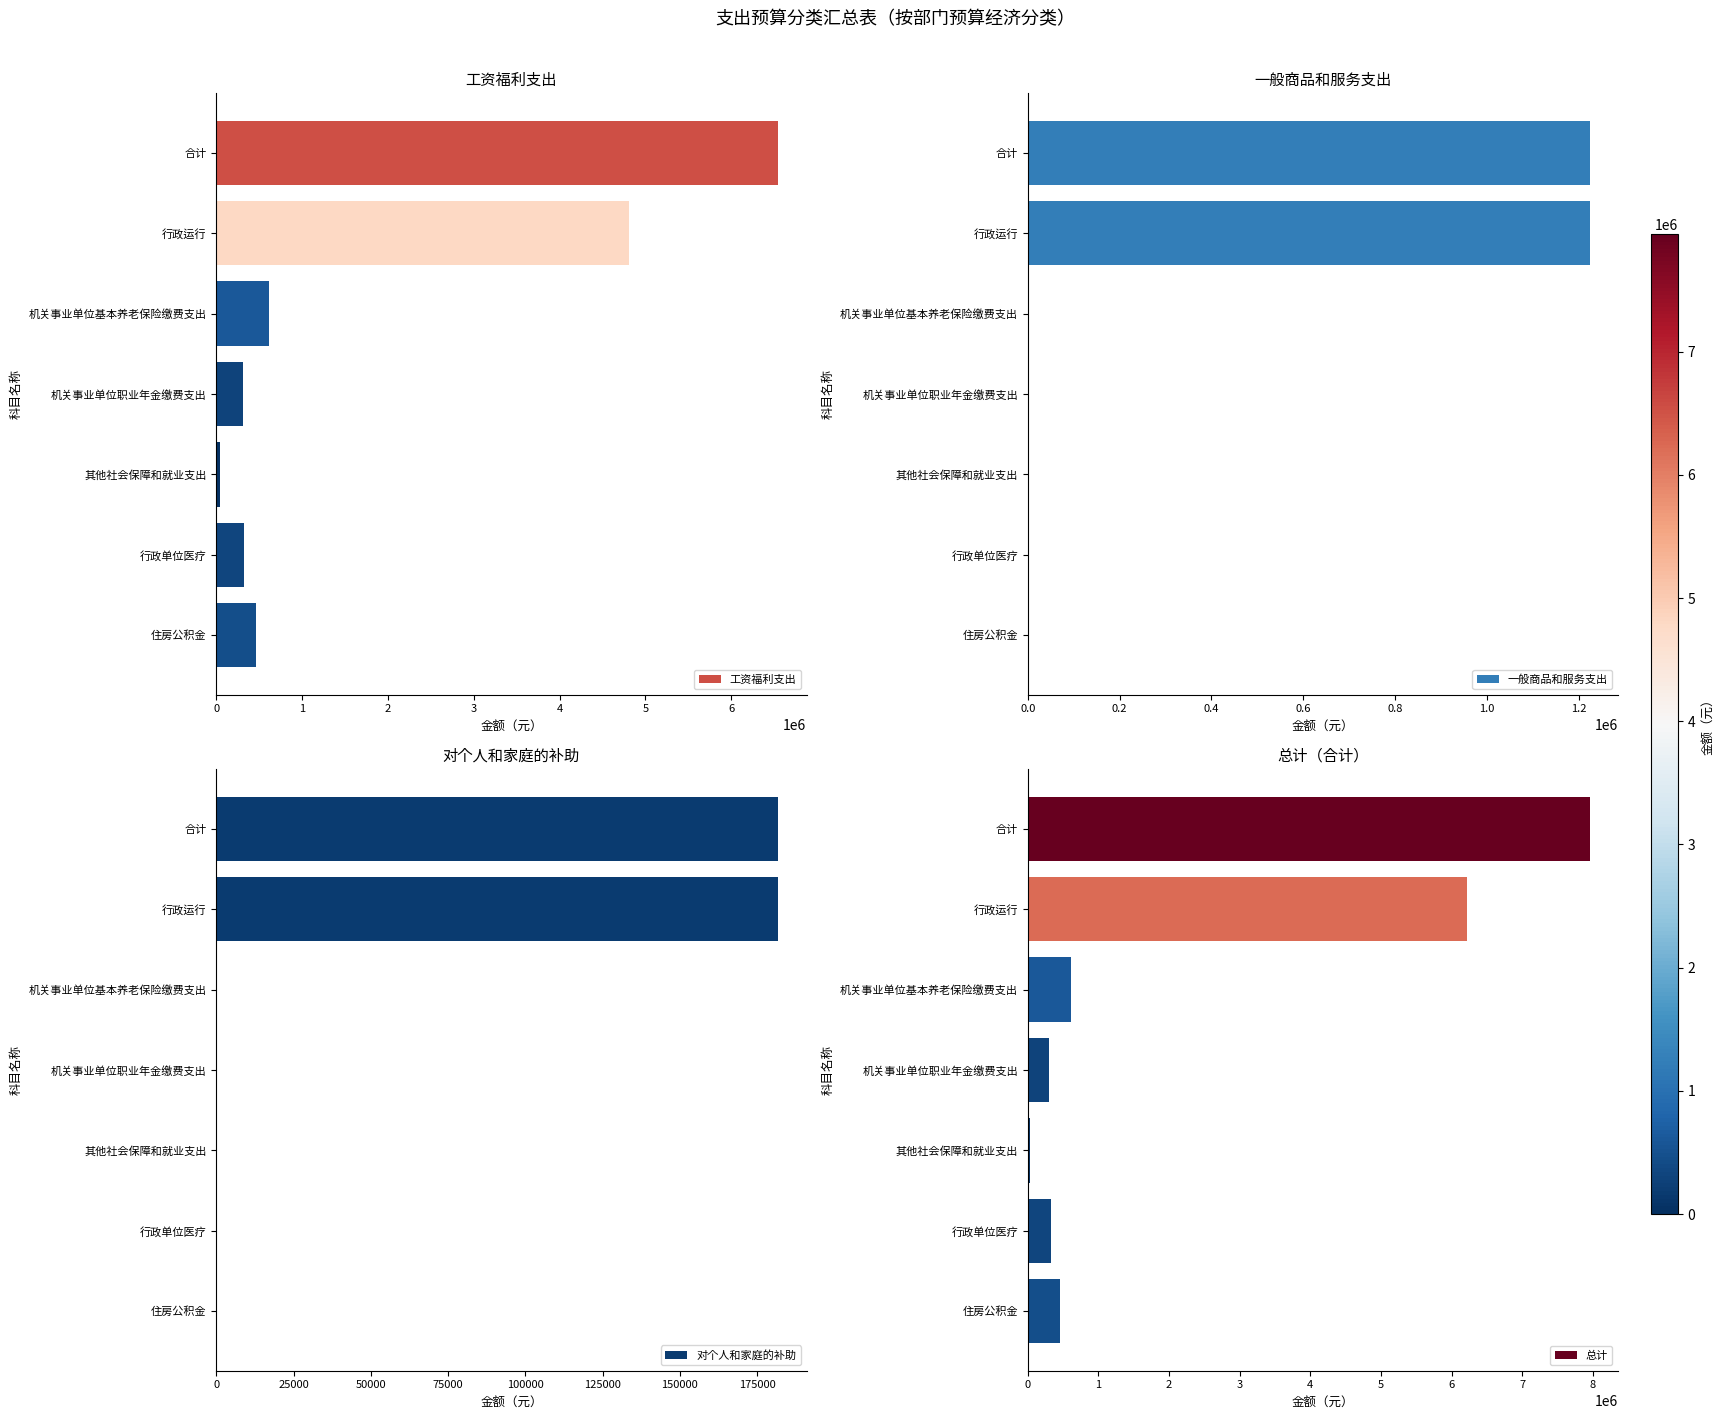

Where is 工资福利支出 nearest to the value 3294096?

行政运行